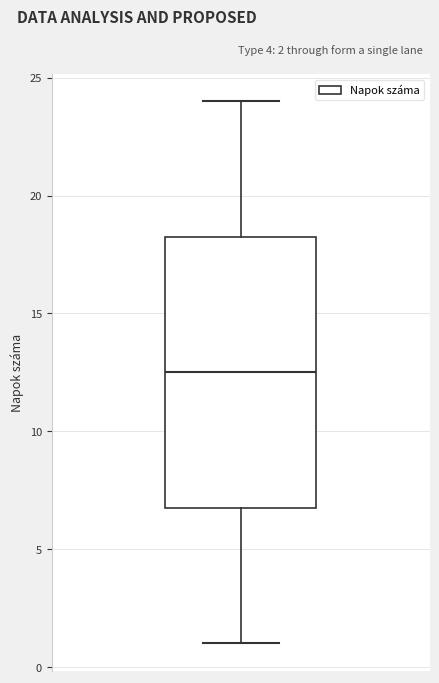

Read this box plot against the y-axis: the position of the median line, the range covered by the box, and the ends of both whiskers. The values are not printed on the chart, so give them approximately, as read against the axis.

median 12.5, box 7.0 to 18.5, whiskers 1.0 to 24.0